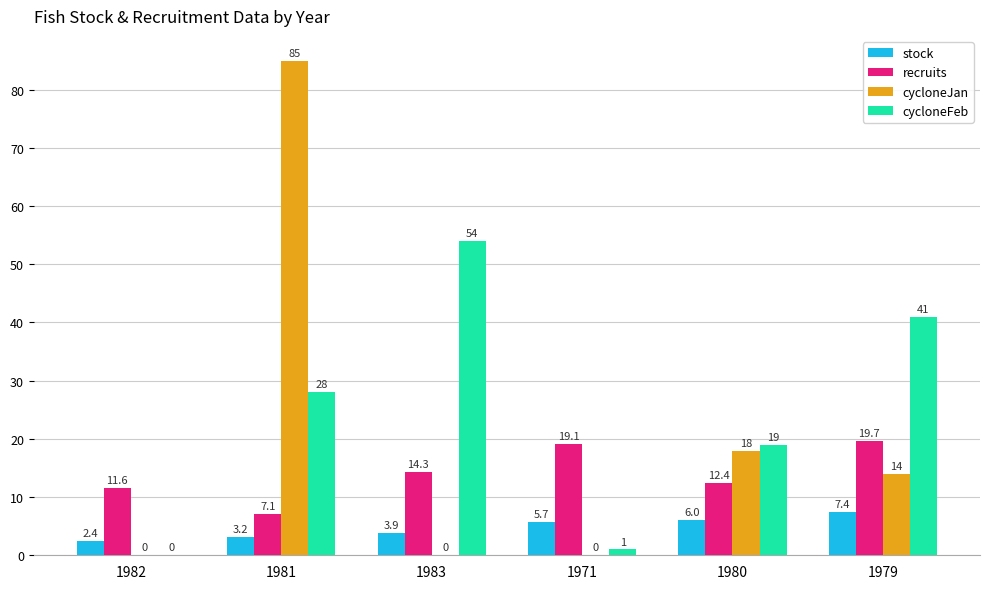

What is the spread (max minus min) of values at 1982?

11.6